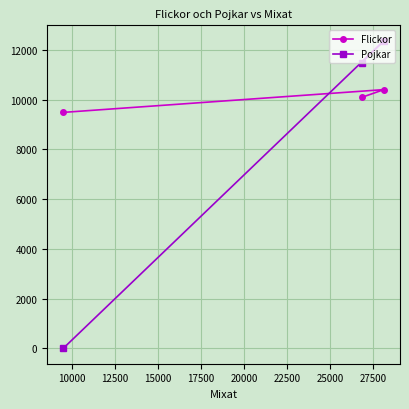

What is the sum of all Flickor values?

29968